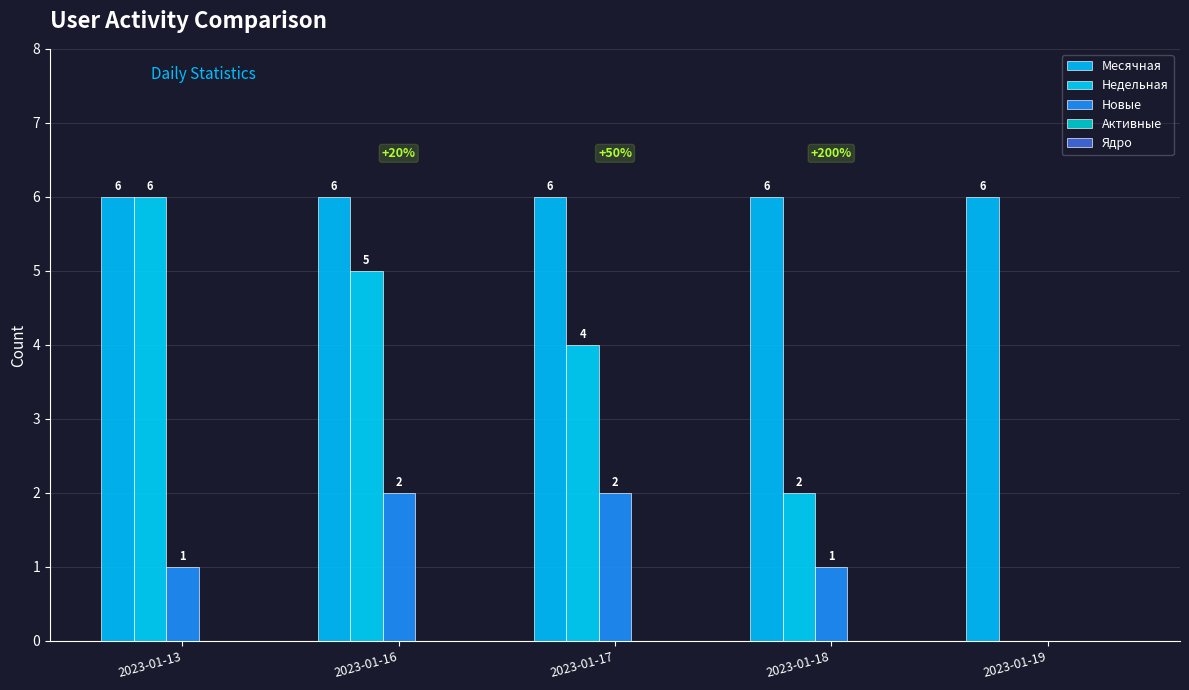

Rank the series by their maximum value, from lowest to highest.

Активные, Ядро, Новые, Месячная, Недельная